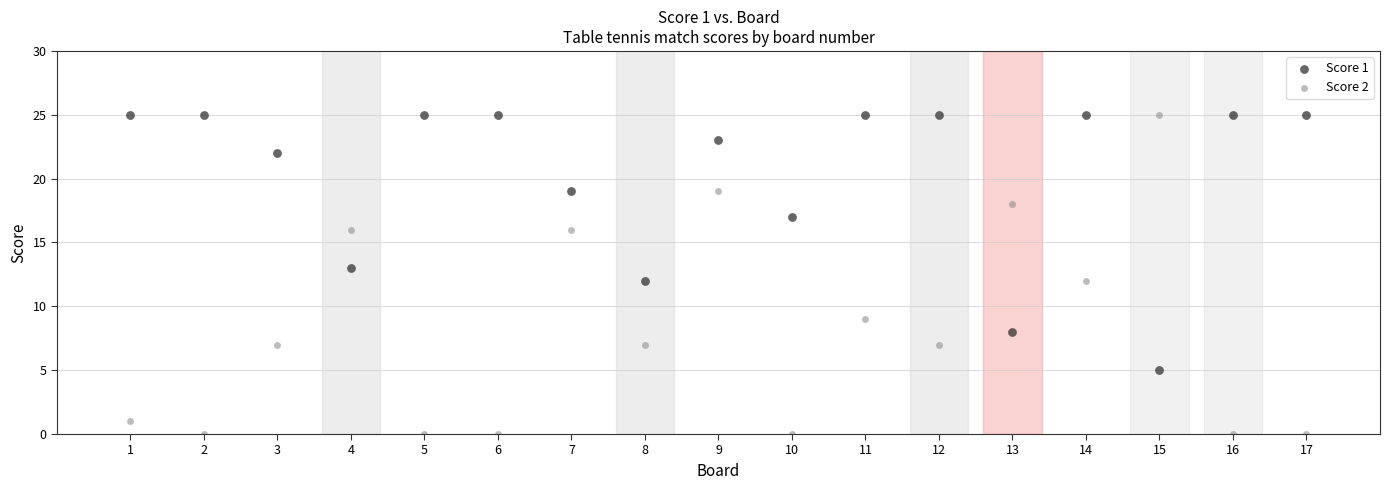

Which series reaches the minimum Y coordinate?

Score 2